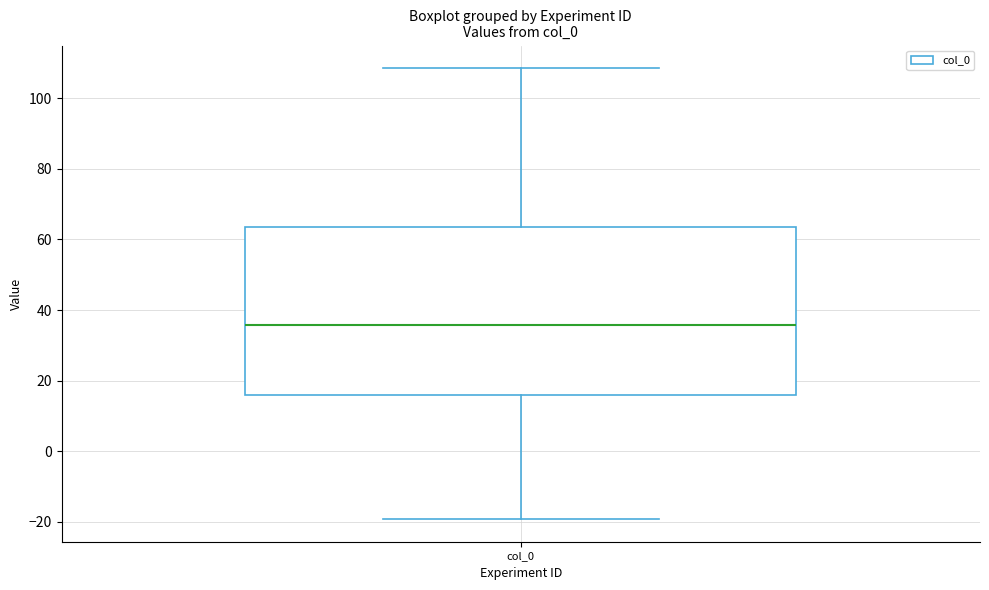

Where does the upper whisker of the box for col_0 end on the y-axis? The values are not printed on the chart, so give them approximately, as read against the axis.

108